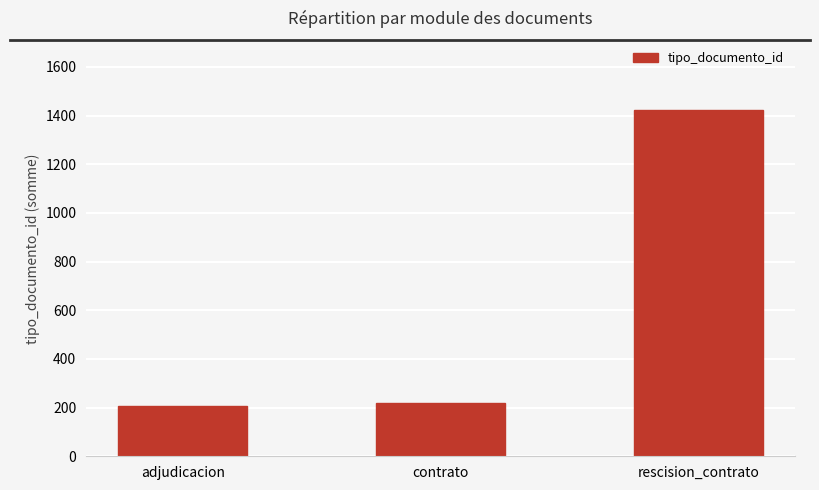

What is the minimum value shown in the chart?

208